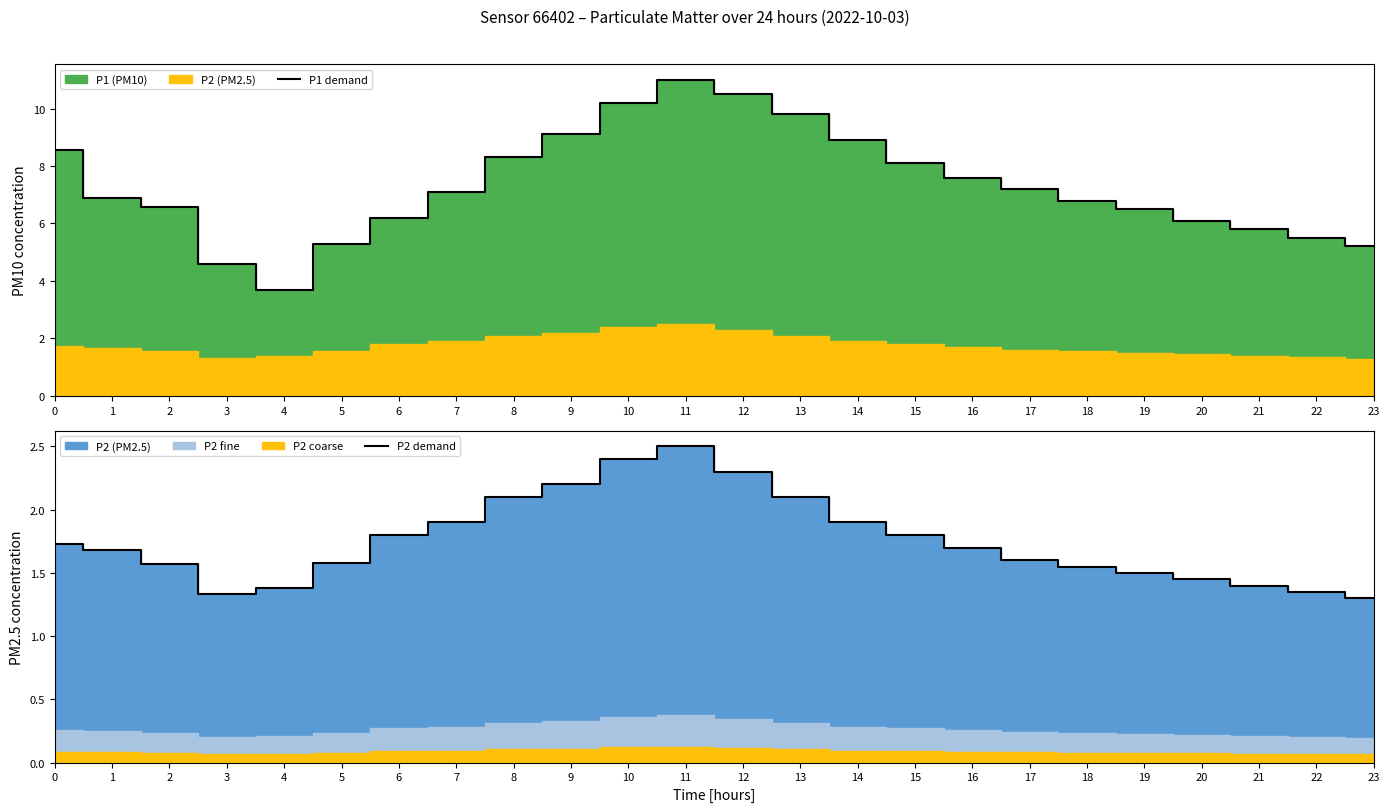

List the series in order of their peak value, lowest first.

P2 demand, P1 demand